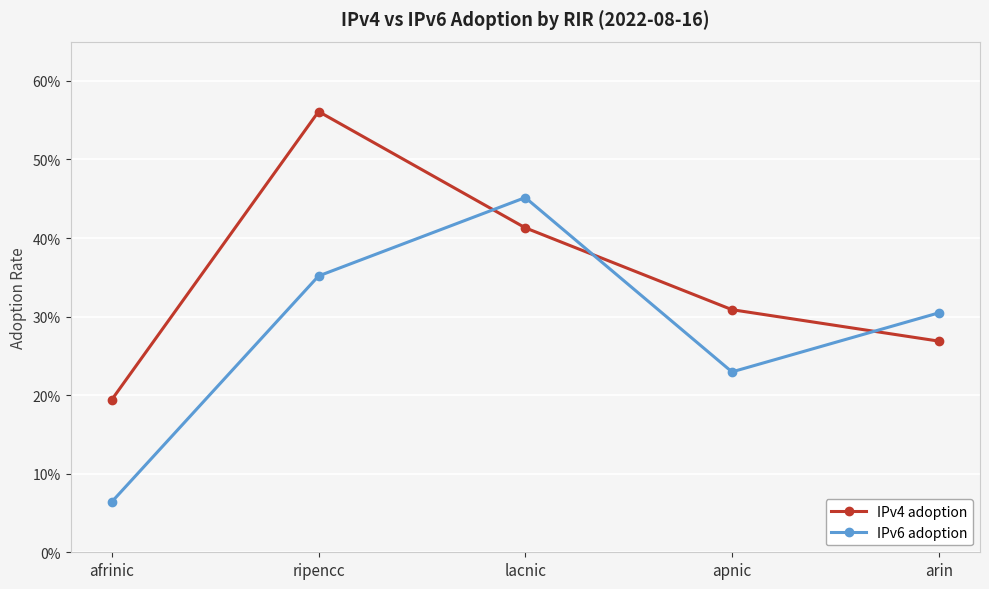

What are all the series names shown in the legend?

IPv4 adoption, IPv6 adoption